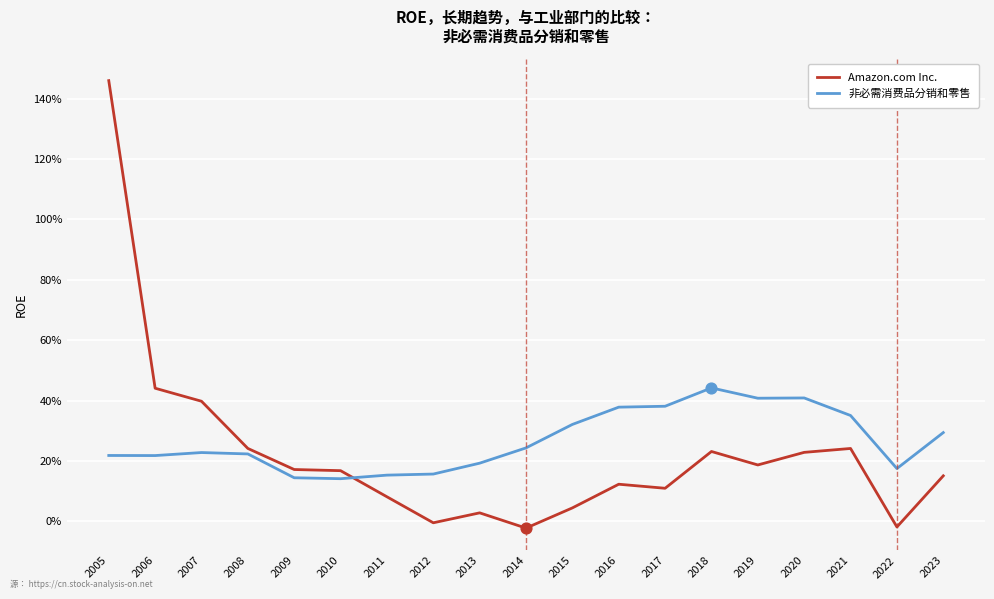

At how many categories does at least one series exceed 0?

19